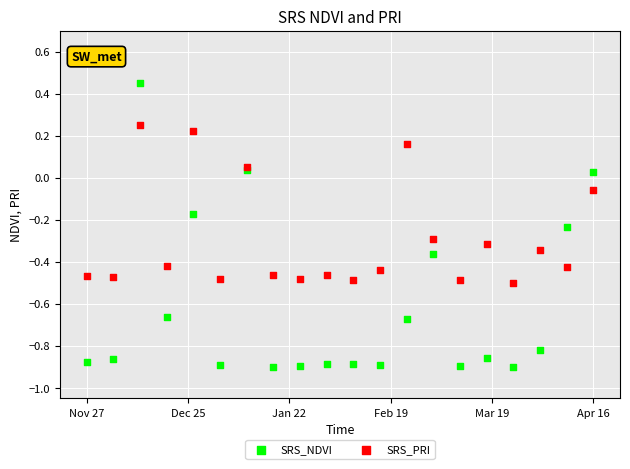

What are all the series names shown in the legend?

SRS_NDVI, SRS_PRI